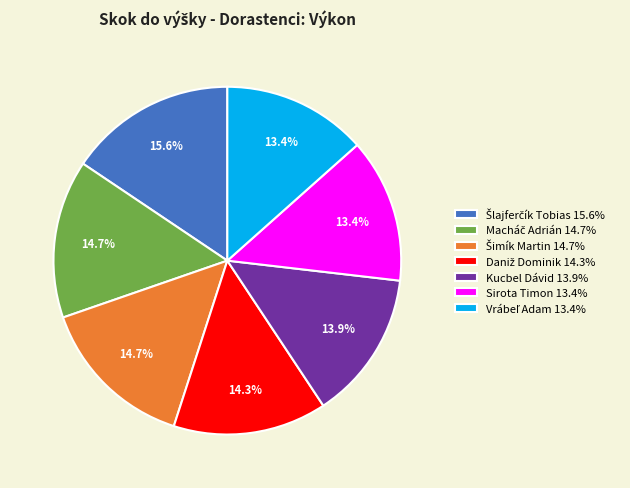

To the nearest percent, what is the average slice percentage?

14%